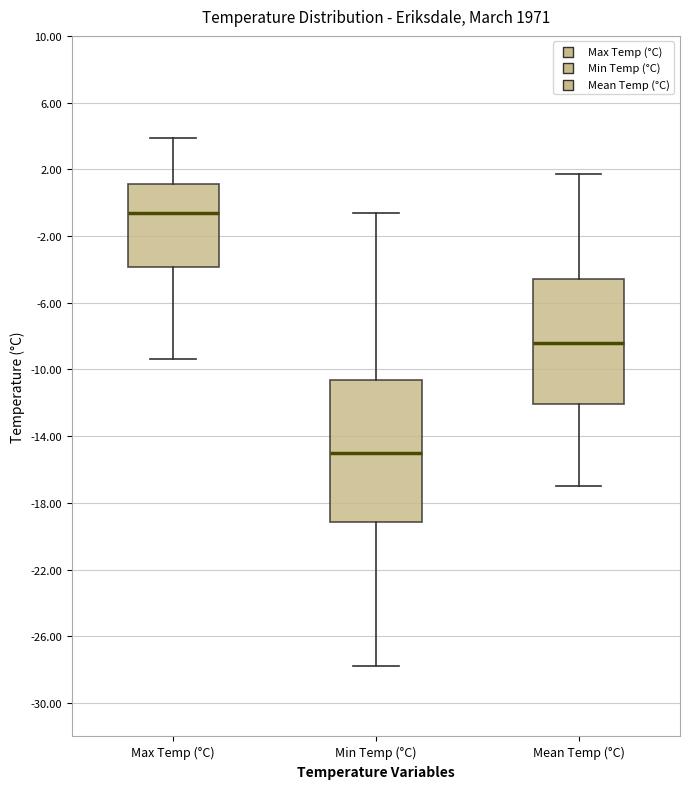

Reading left to right, read every box against the y-axis: the position of its median line, the range the box covers, and the ends of its whiskers. The values are not printed on the chart, so give them approximately, as read against the axis.

Max Temp (°C): median -0.5, box -4.0 to 1.0, whiskers -9.5 to 4.0
Min Temp (°C): median -15.0, box -19.0 to -10.5, whiskers -28.0 to -0.5
Mean Temp (°C): median -8.5, box -12.0 to -4.5, whiskers -17.0 to 1.5